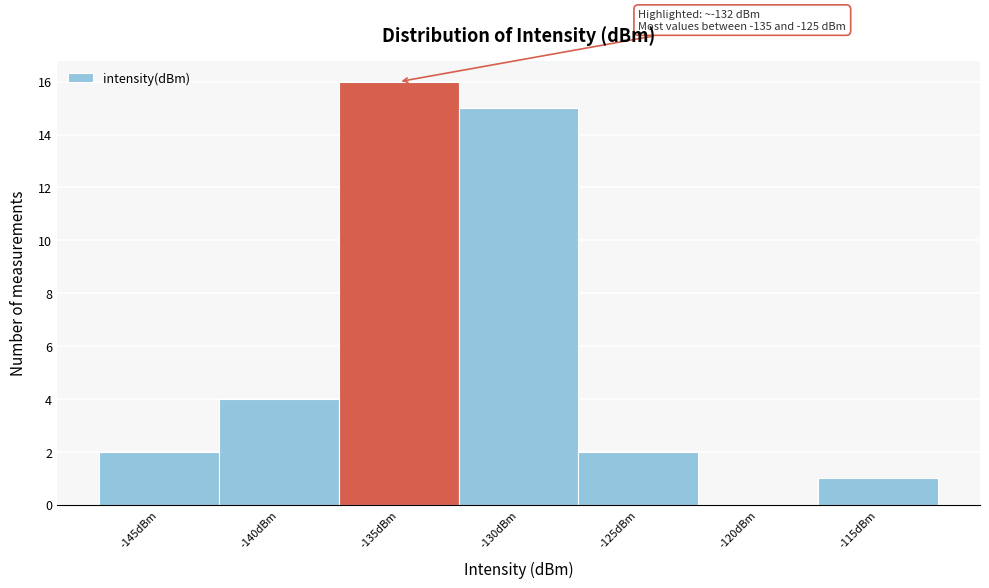

Reading left to right, transcribe all the data shown in this chart.

-145dBm=2	-140dBm=4	-135dBm=16	-130dBm=15	-125dBm=2	-120dBm=0	-115dBm=1